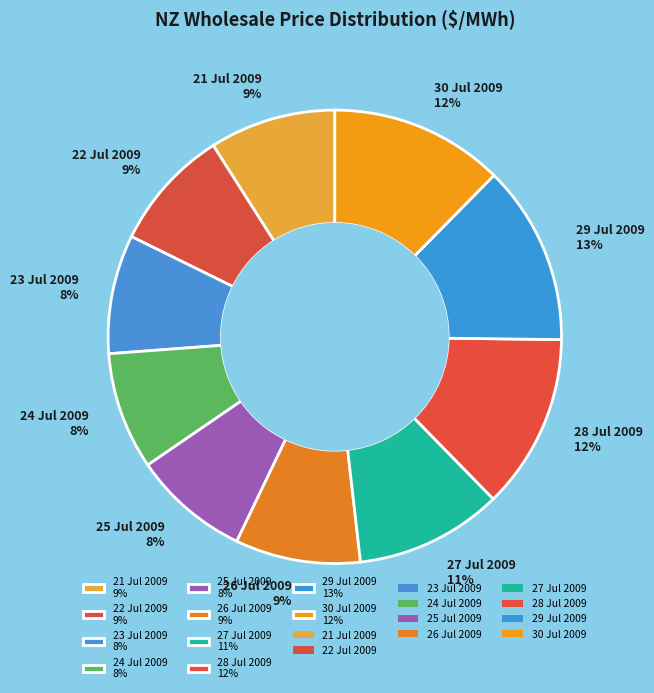

To the nearest percent, what is the difference between the 21 Jul 2009 and 29 Jul 2009 slice percentages?

4%